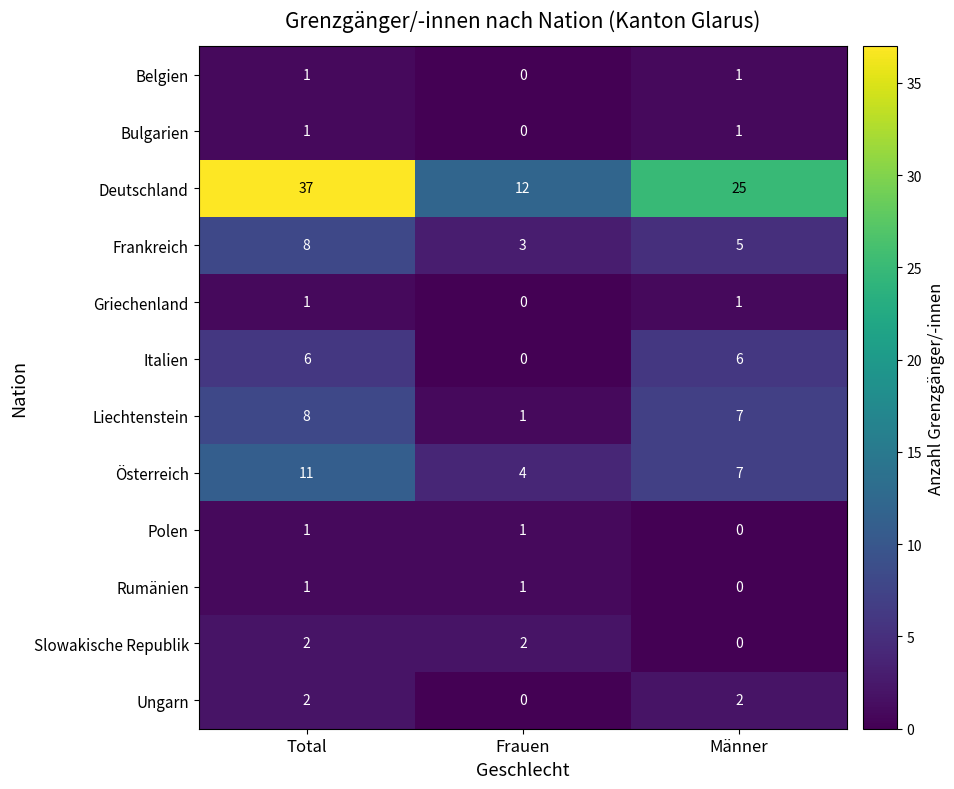

At which label does Österreich first exceed 7?

Total